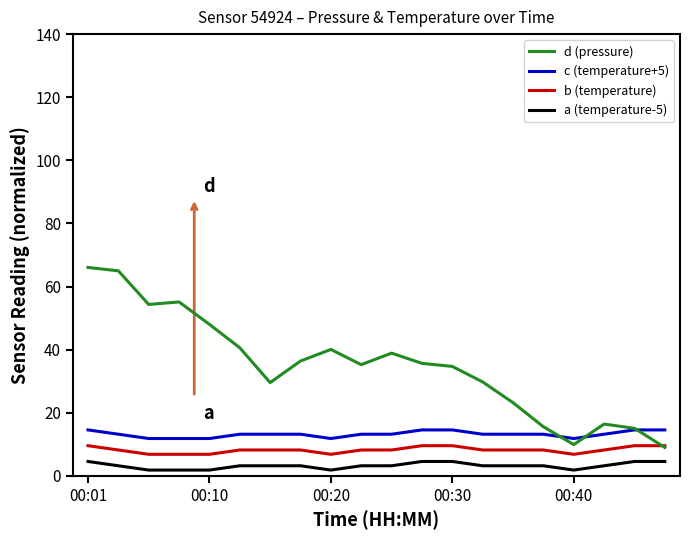

Which series has the widest spread of values?

d (pressure)